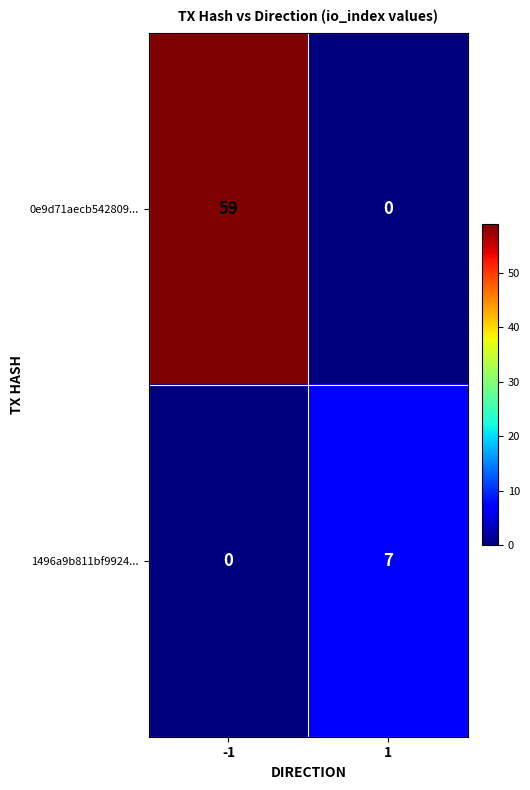

What is the sum of the 1496a9b811bf9924... values at -1 and 1?

7